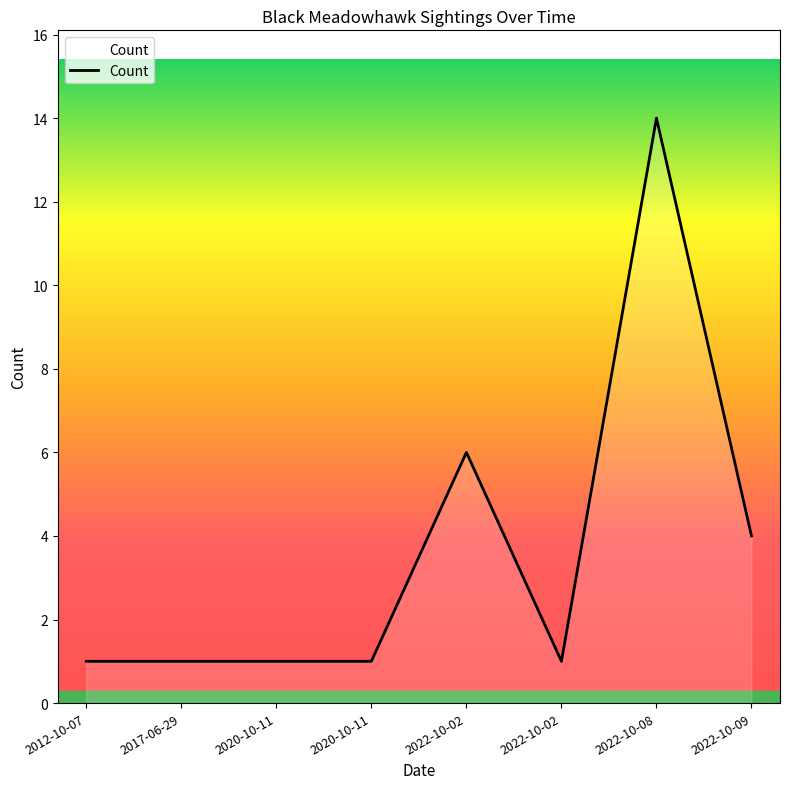

True or false: the data shows 1 at 2012-10-07.

True